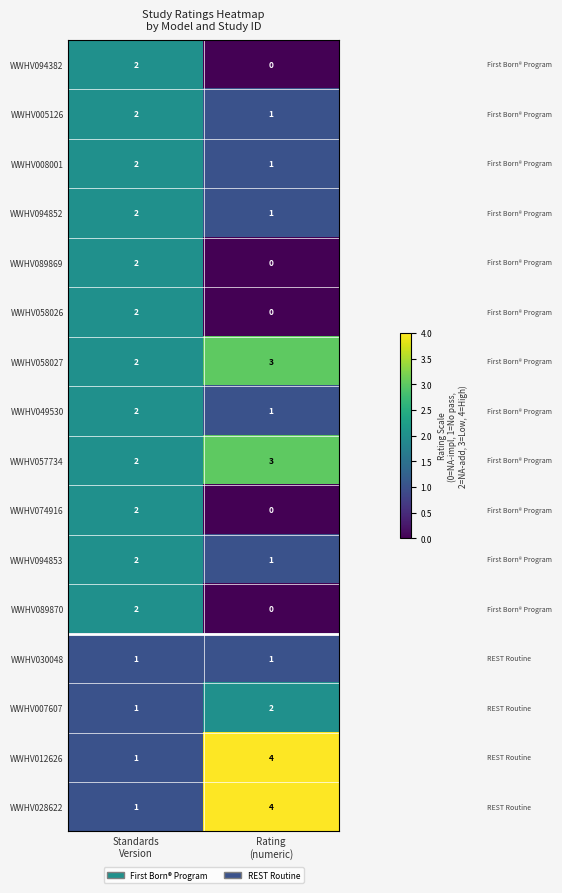

At how many categories does at least one series exceed 0?

2